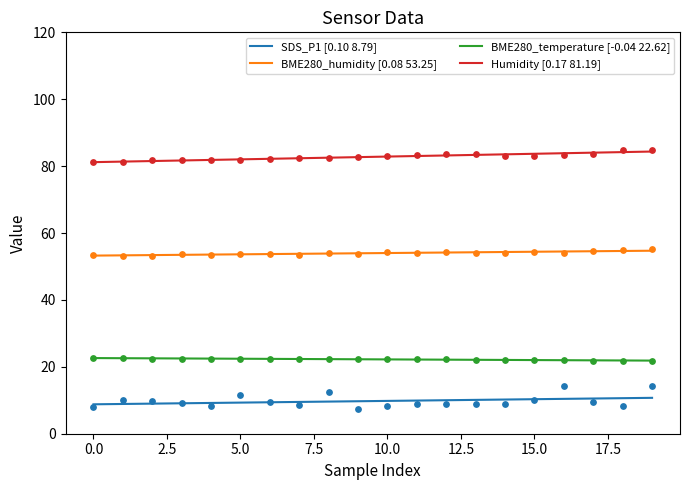

At which category is the sum across all series the highest?

19